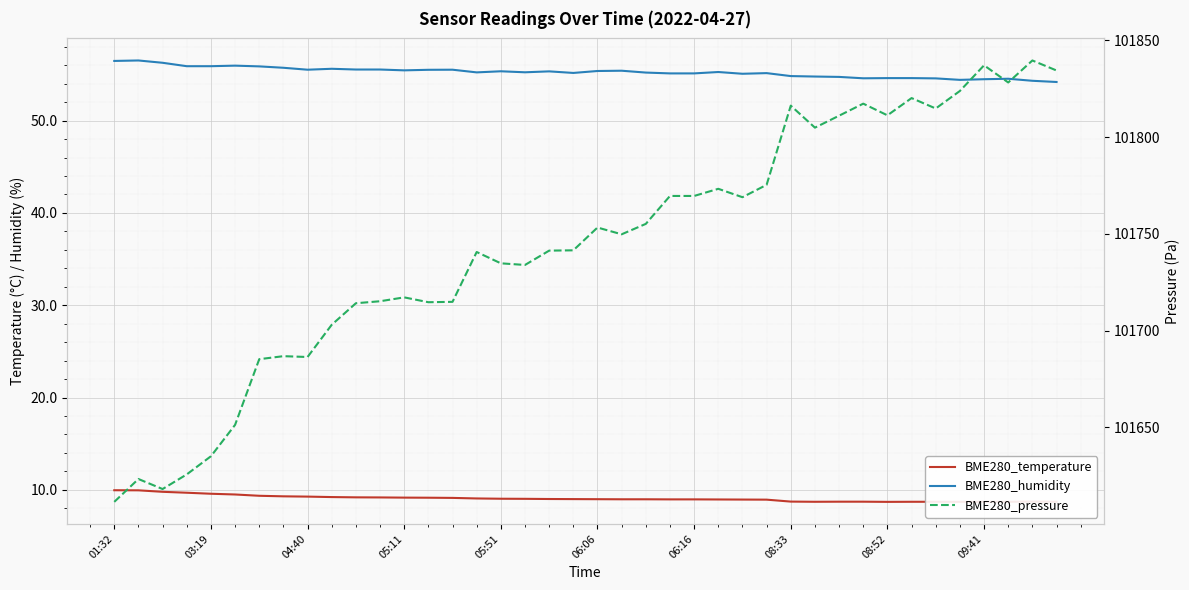

What is the minimum value for BME280_humidity?

54.2